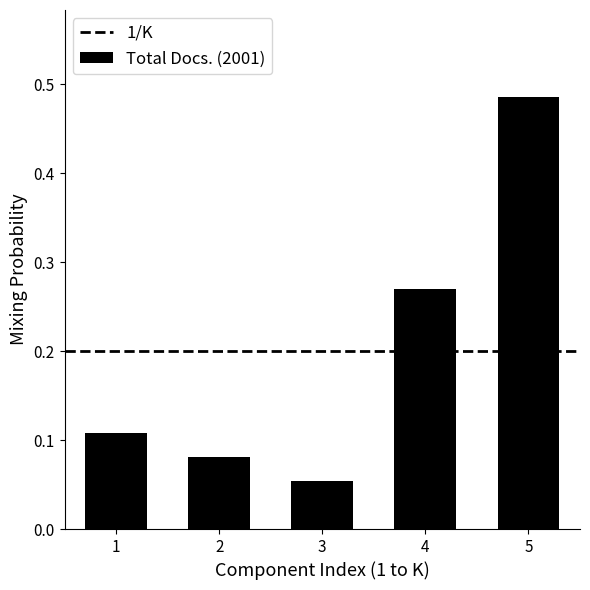

Where is the data nearest to the value 0?

3